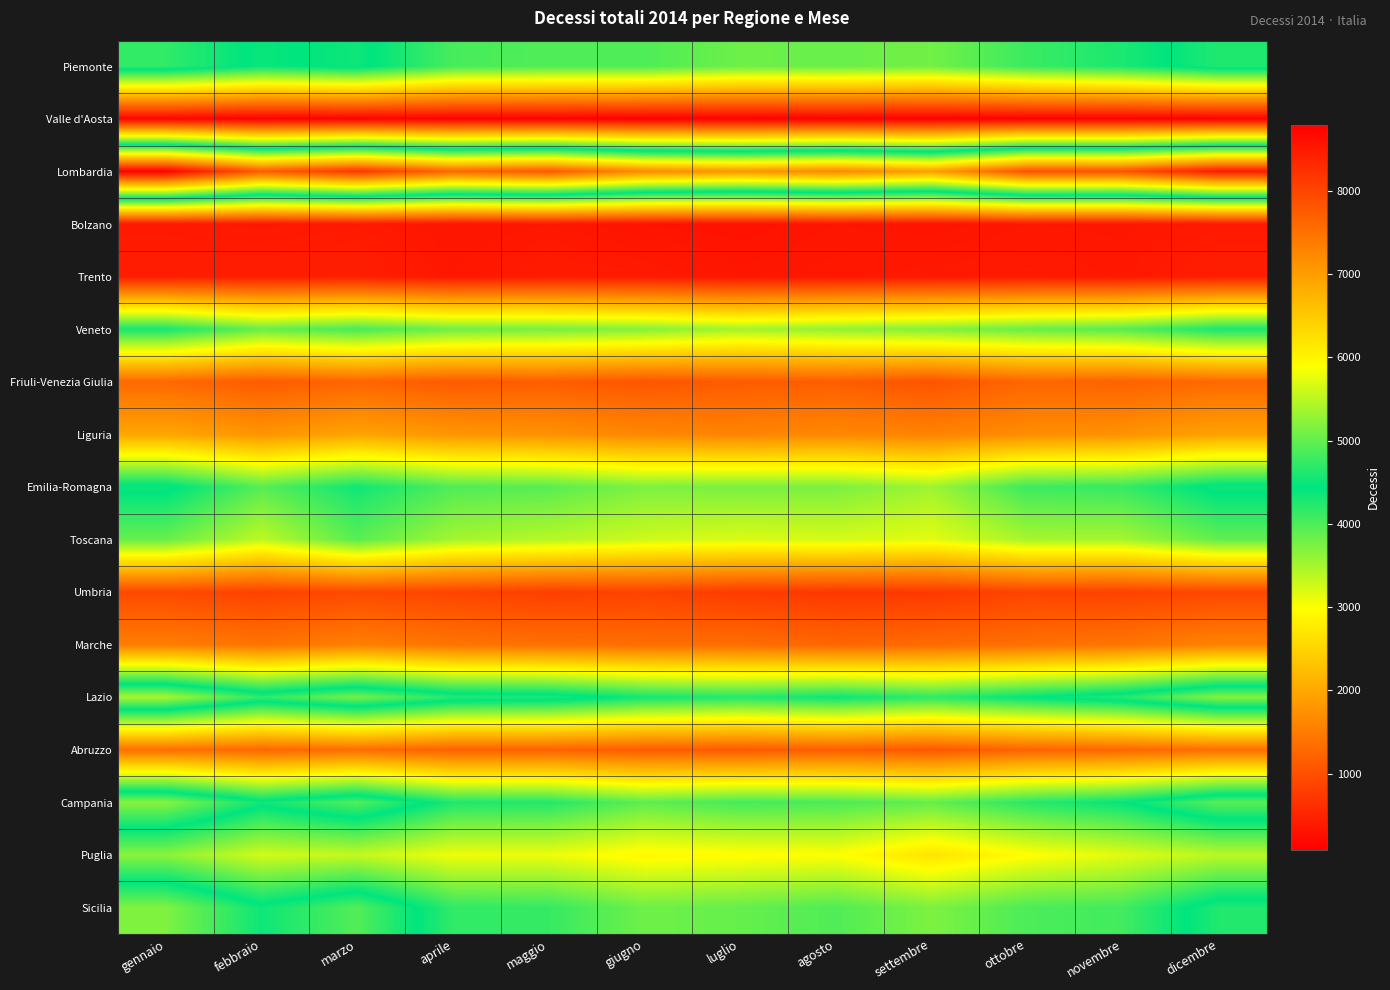

Reading left to right, extract all data points from this chart.

Piemonte: gennaio=4715	febbraio=4387	marzo=4519	aprile=4037	maggio=3984	giugno=3993	luglio=3820	agosto=3842	settembre=3792	ottobre=4108	novembre=4290	dicembre=4620
Valle d'Aosta: gennaio=156	febbraio=104	marzo=121	aprile=116	maggio=119	giugno=84	luglio=101	agosto=113	settembre=92	ottobre=111	novembre=106	dicembre=110
Lombardia: gennaio=8797	febbraio=7744	marzo=8184	aprile=7615	maggio=7788	giugno=7213	luglio=7078	agosto=7242	settembre=6986	ottobre=7877	novembre=7871	dicembre=8499
Bolzano: gennaio=377	febbraio=367	marzo=385	aprile=337	maggio=355	giugno=319	luglio=310	agosto=339	settembre=326	ottobre=356	novembre=350	dicembre=383
Trento: gennaio=437	febbraio=429	marzo=451	aprile=357	maggio=415	giugno=396	luglio=346	agosto=367	settembre=386	ottobre=396	novembre=368	dicembre=447
Veneto: gennaio=4315	febbraio=3851	marzo=4042	aprile=3809	maggio=3770	giugno=3685	luglio=3513	agosto=3616	settembre=3700	ottobre=3844	novembre=3950	dicembre=4298
Friuli-Venezia Giulia: gennaio=1286	febbraio=1129	marzo=1244	aprile=1121	maggio=1155	giugno=1065	luglio=1131	agosto=1157	settembre=1040	ottobre=1256	novembre=1209	dicembre=1291
Liguria: gennaio=1985	febbraio=1783	marzo=1954	aprile=1797	maggio=1747	giugno=1631	luglio=1601	agosto=1645	settembre=1576	ottobre=1695	novembre=1754	dicembre=1933
Emilia-Romagna: gennaio=4514	febbraio=3945	marzo=4347	aprile=3987	maggio=3938	giugno=3729	luglio=3749	agosto=3742	settembre=3542	ottobre=4100	novembre=4135	dicembre=4525
Toscana: gennaio=3857	febbraio=3357	marzo=3934	aprile=3512	maggio=3413	giugno=3280	luglio=3203	agosto=3233	settembre=3151	ottobre=3493	novembre=3504	dicembre=3891
Umbria: gennaio=924	febbraio=847	marzo=927	aprile=875	maggio=805	giugno=848	luglio=763	agosto=729	settembre=738	ottobre=863	novembre=841	dicembre=901
Marche: gennaio=1526	febbraio=1406	marzo=1546	aprile=1414	maggio=1372	giugno=1345	luglio=1341	agosto=1255	settembre=1306	ottobre=1365	novembre=1431	dicembre=1582
Lazio: gennaio=5386	febbraio=4727	marzo=5111	aprile=4665	maggio=4616	giugno=4328	luglio=4235	agosto=4369	settembre=4173	ottobre=4427	novembre=4671	dicembre=5193
Abruzzo: gennaio=1364	febbraio=1274	marzo=1339	aprile=1203	maggio=1206	giugno=1139	luglio=1116	agosto=1164	settembre=1094	ottobre=1227	novembre=1262	dicembre=1356
Campania: gennaio=5210	febbraio=4536	marzo=4912	aprile=4273	maggio=4247	giugno=3908	luglio=4057	agosto=4020	settembre=3877	ottobre=4213	novembre=4423	dicembre=4953
Puglia: gennaio=3657	febbraio=3249	marzo=3329	aprile=3081	maggio=3093	giugno=2911	luglio=2961	agosto=2995	settembre=2686	ottobre=2967	novembre=3167	dicembre=3384
Sicilia: gennaio=5163	febbraio=4518	marzo=4911	aprile=4162	maggio=4139	giugno=3811	luglio=3864	agosto=3985	settembre=3728	ottobre=4009	novembre=4069	dicembre=4628